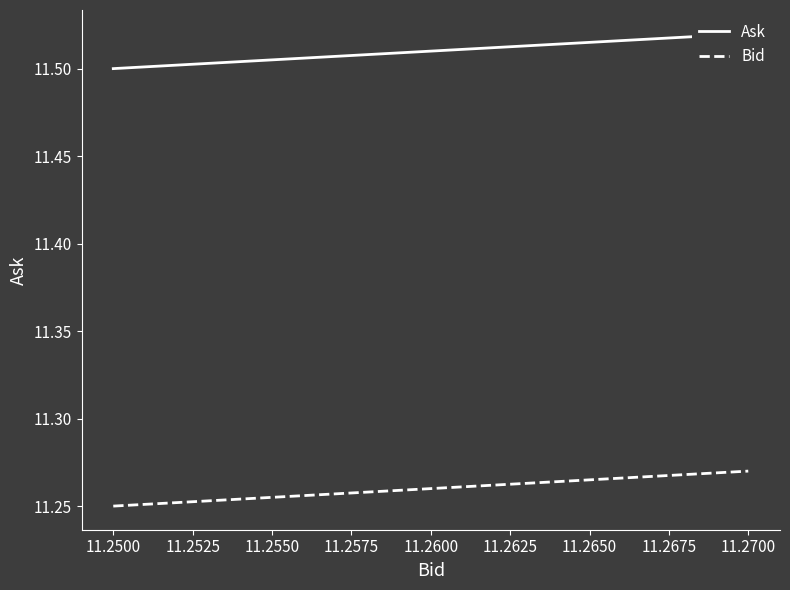

Does the chart have visible grid lines?

No